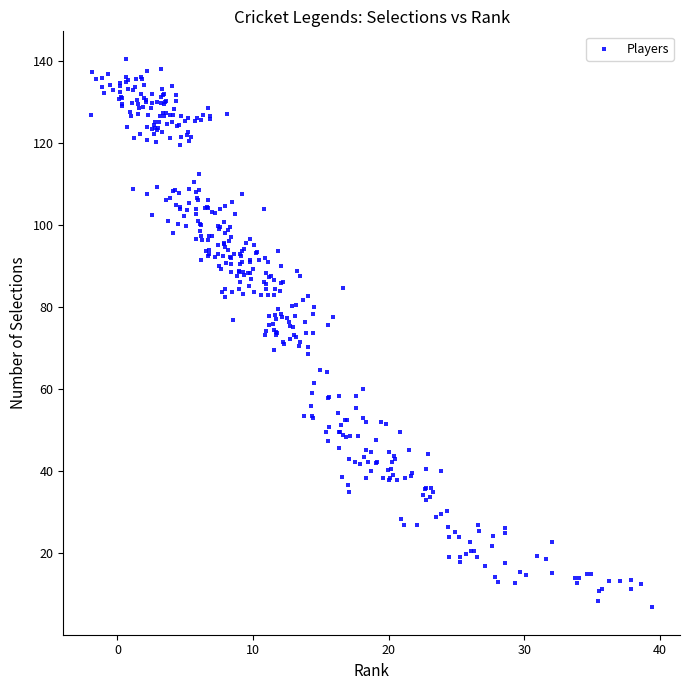

What is the range of X values (max minus min)?

41.3